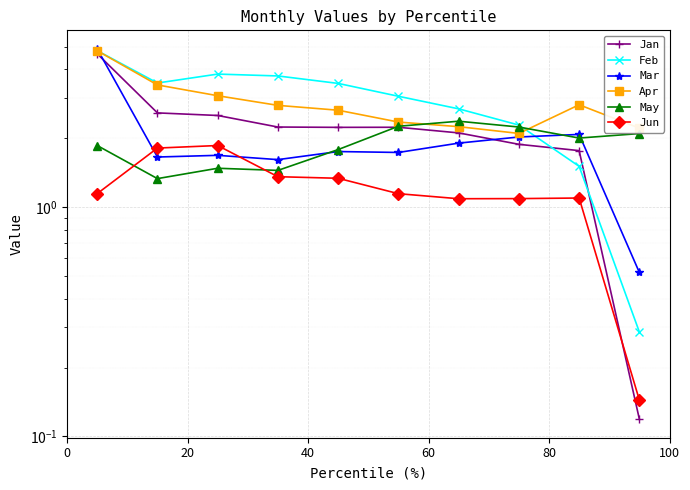

At how many categories does at least one series exceed 2?

10